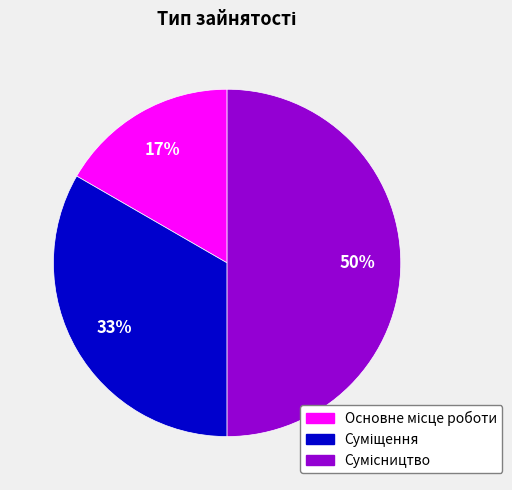

To the nearest percent, what is the difference between the largest and smallest slice percentages?

33%